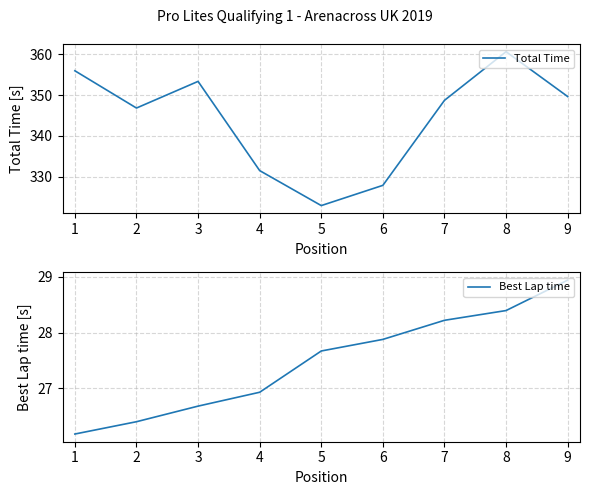

What is the maximum value for Total Time?

360.6